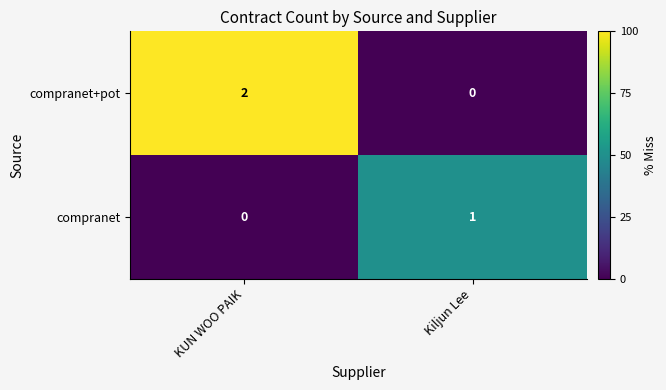

The value of compranet+pot at Kiljun Lee is 0. True or false?

True